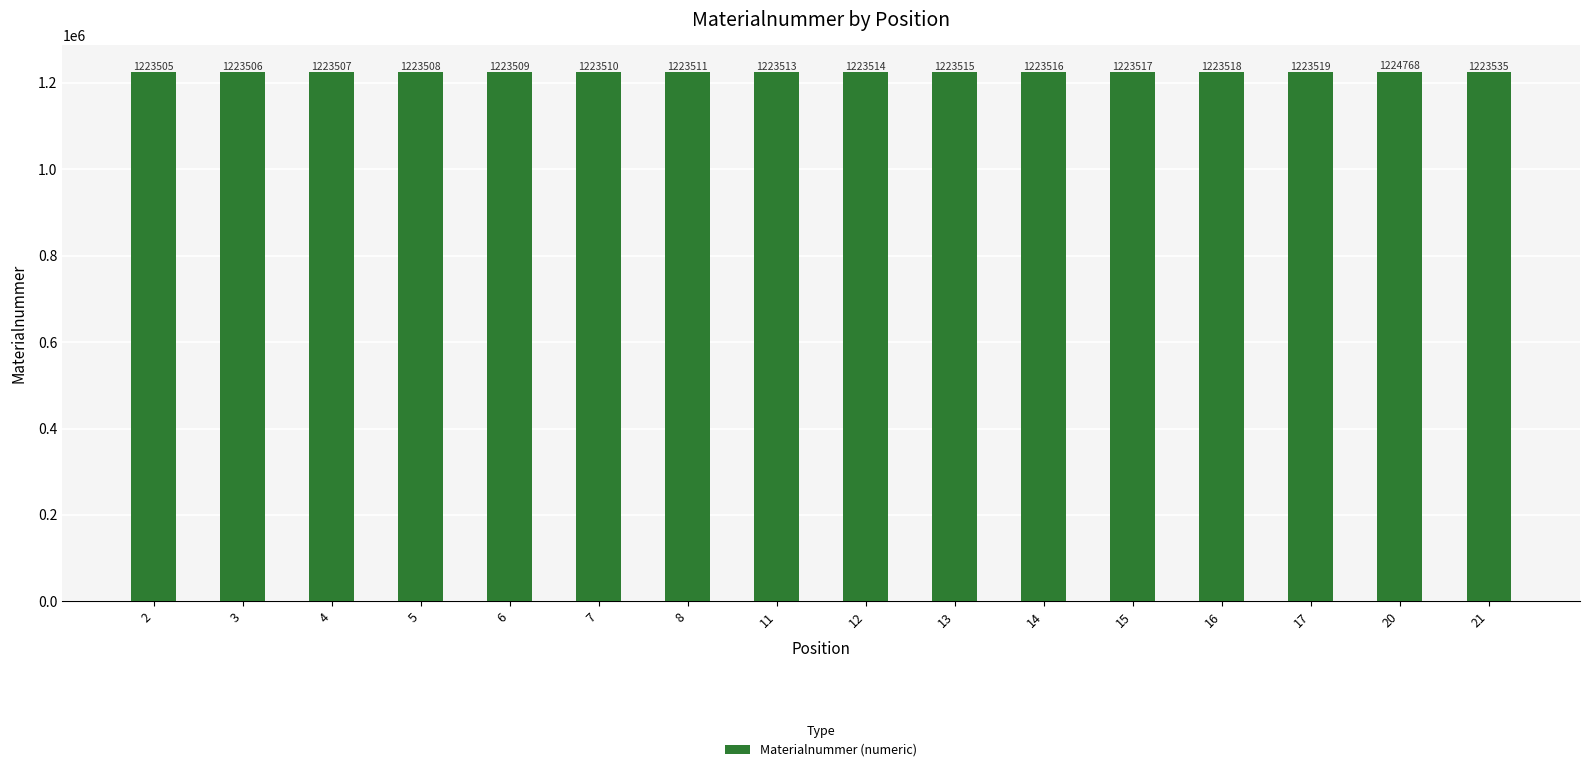

Which label corresponds to the largest value in the chart?

20